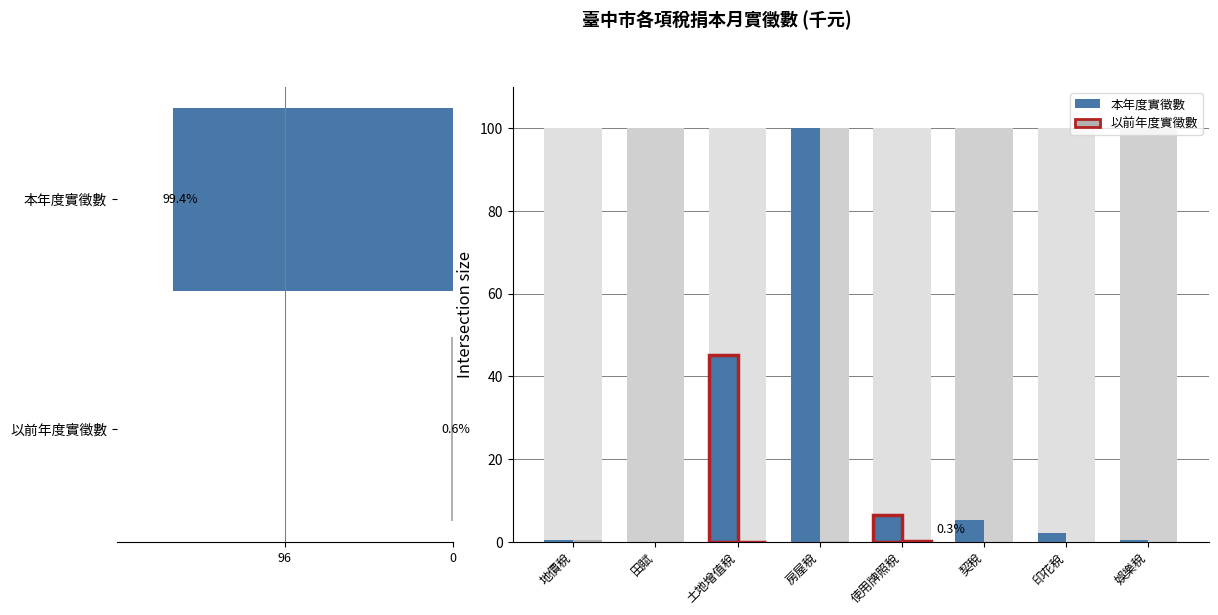

Reading left to right, transcribe all the data shown in this chart.

本年度實徵數: 0.5	0.0	45.3	100.0	6.4	5.3	2.2	0.4
以前年度實徵數: 0.4	0.0	0.1	0.1	0.3	0.0	0.0	0.0